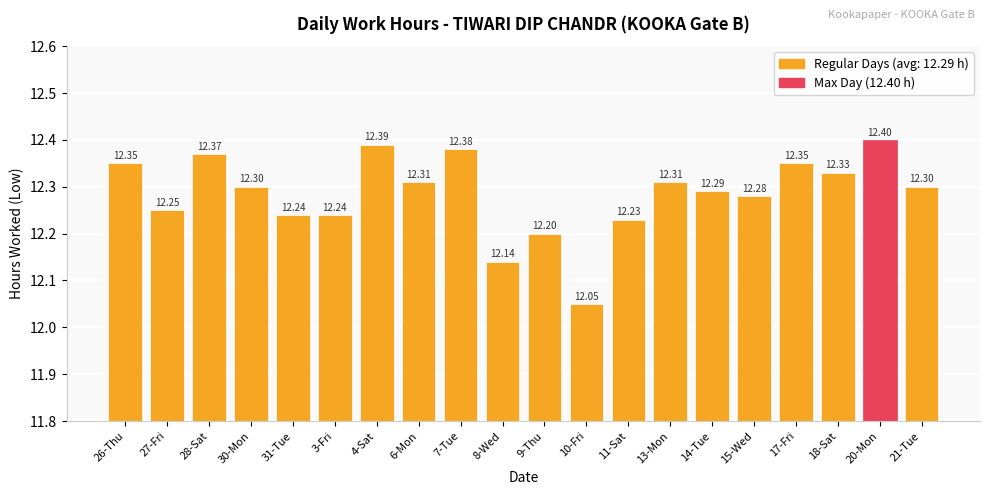

What is the average value?

12.3